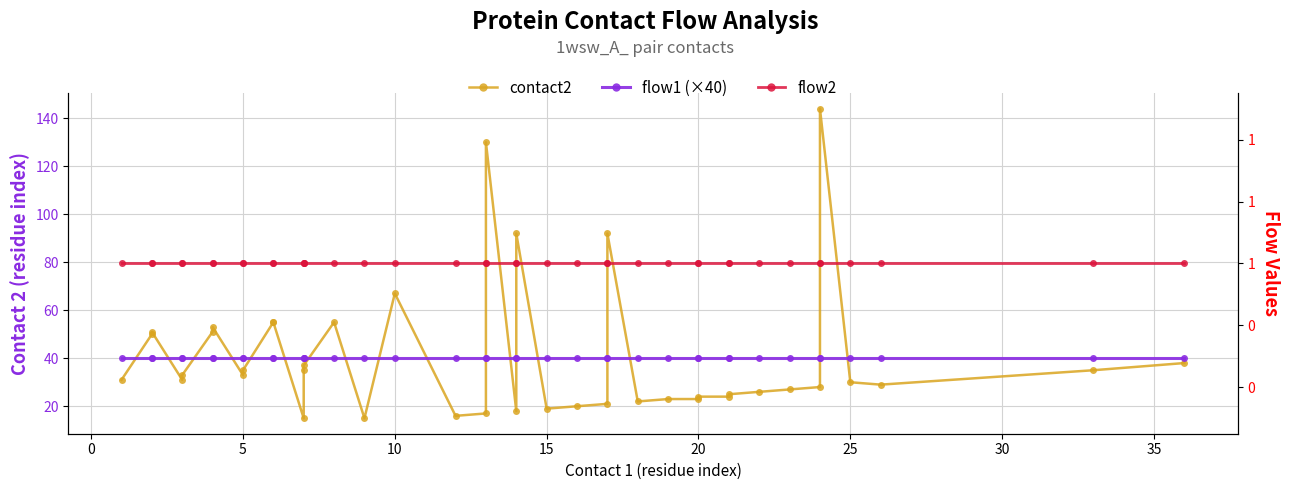

True or false: contact2 has more than 2 points higher than both neighbors.

True